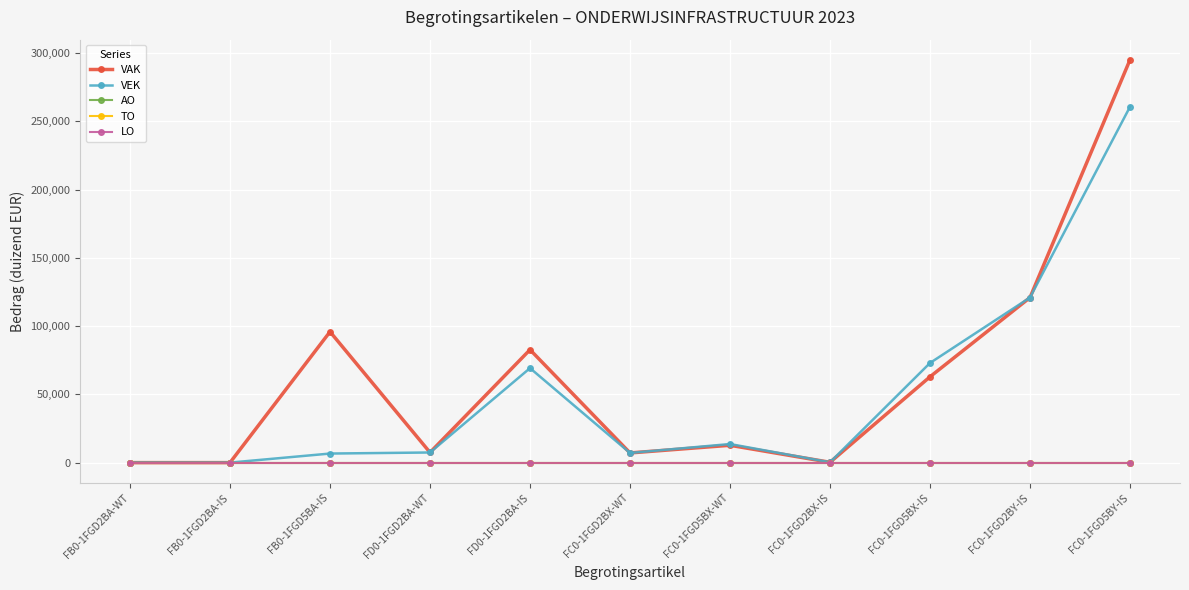

Is it true that VAK equals 295055 at FC0-1FGD5BY-IS?

True